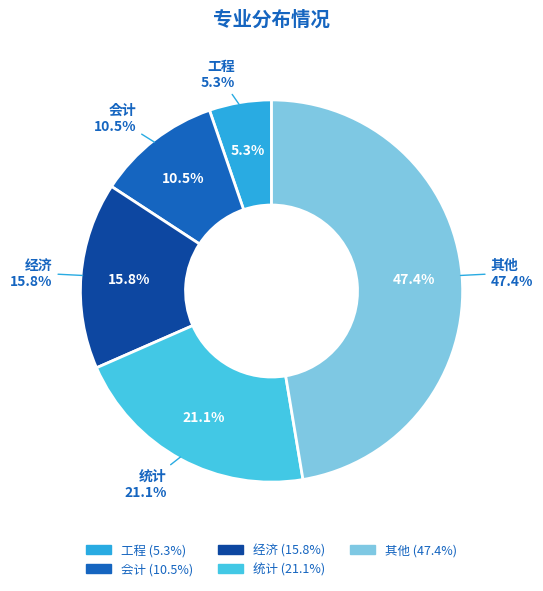

What is the smallest slice in the pie chart?

工程